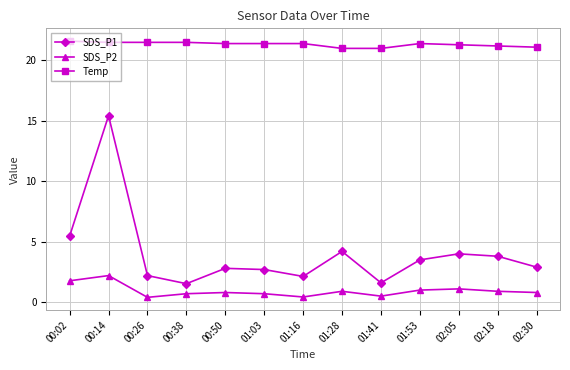

What is the difference between the maximum and second lowest values in the SDS_P1 series?

13.8